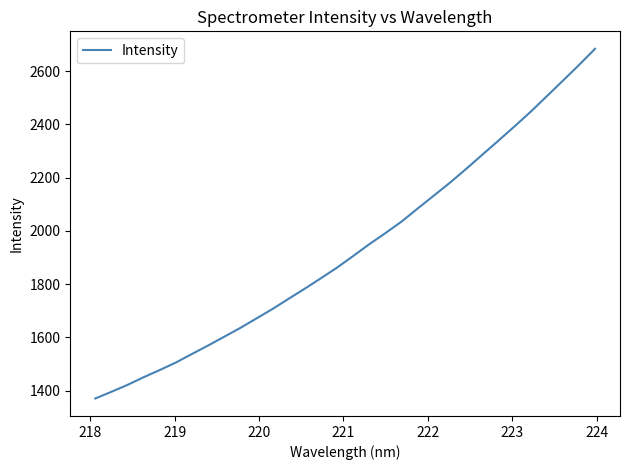

Reading left to right, extract all data points from this chart.

1370.4	1395.5	1421.5	1450.3	1477.4	1505.6	1537.9	1569.7	1602.5	1635.9	1671.4	1707.2	1745.5	1783.4	1822.6	1862.5	1906.1	1950.4	1992.1	2035.4	2084.5	2132.8	2181.4	2232.8	2286.0	2338.8	2392.5	2447.3	2505.4	2563.8	2622.9	2683.9